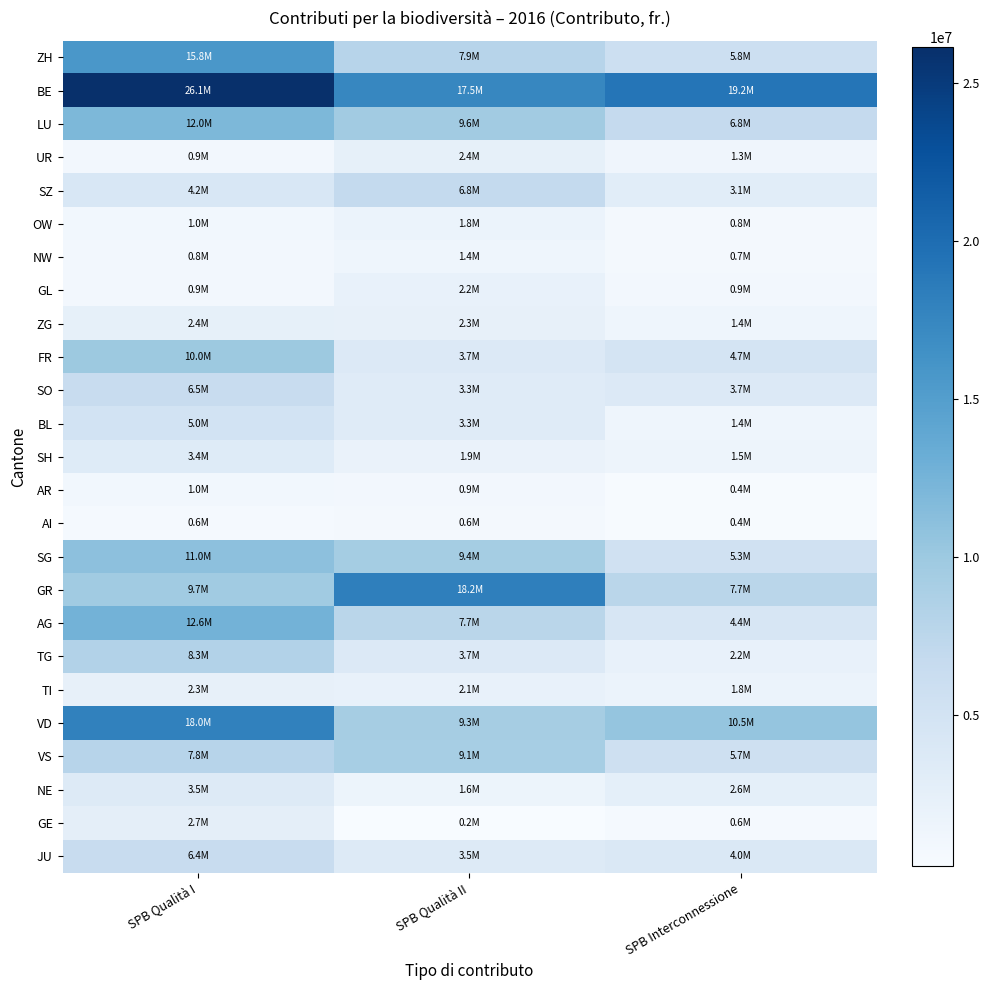

List the series in order of their peak value, highest first.

BE, GR, VD, ZH, AG, LU, SG, FR, VS, TG, SZ, SO, JU, BL, NE, SH, GE, UR, ZG, TI, GL, OW, NW, AR, AI